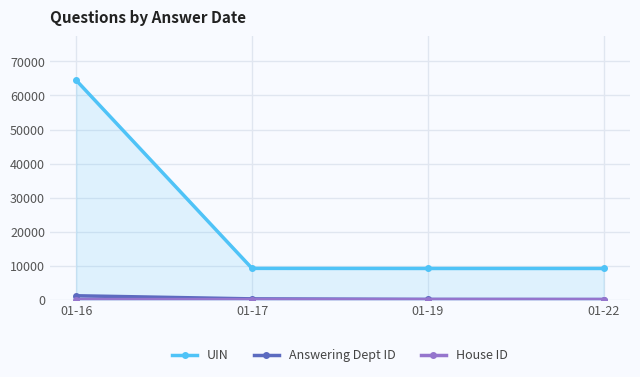

Which series has the largest total across all categories?

UIN